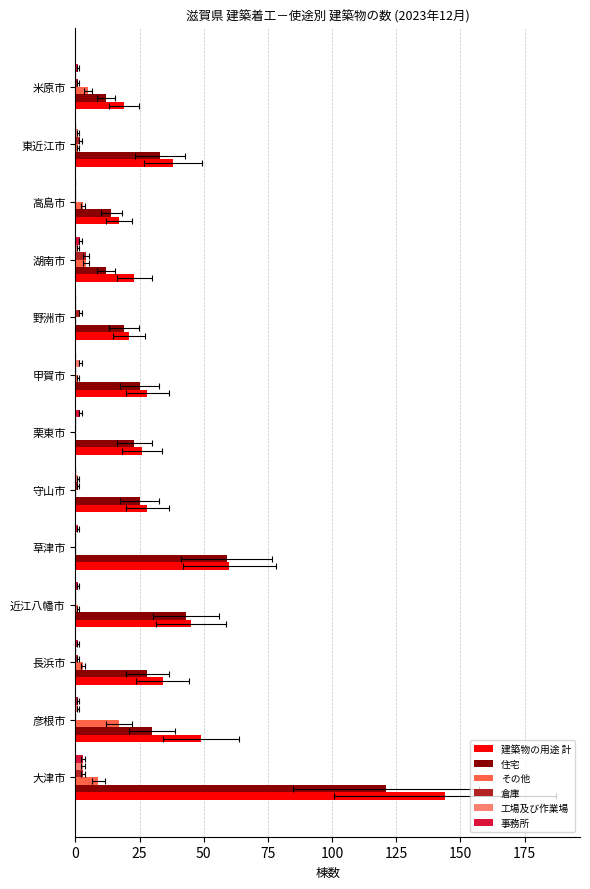

What position from the left is 高島市?

11